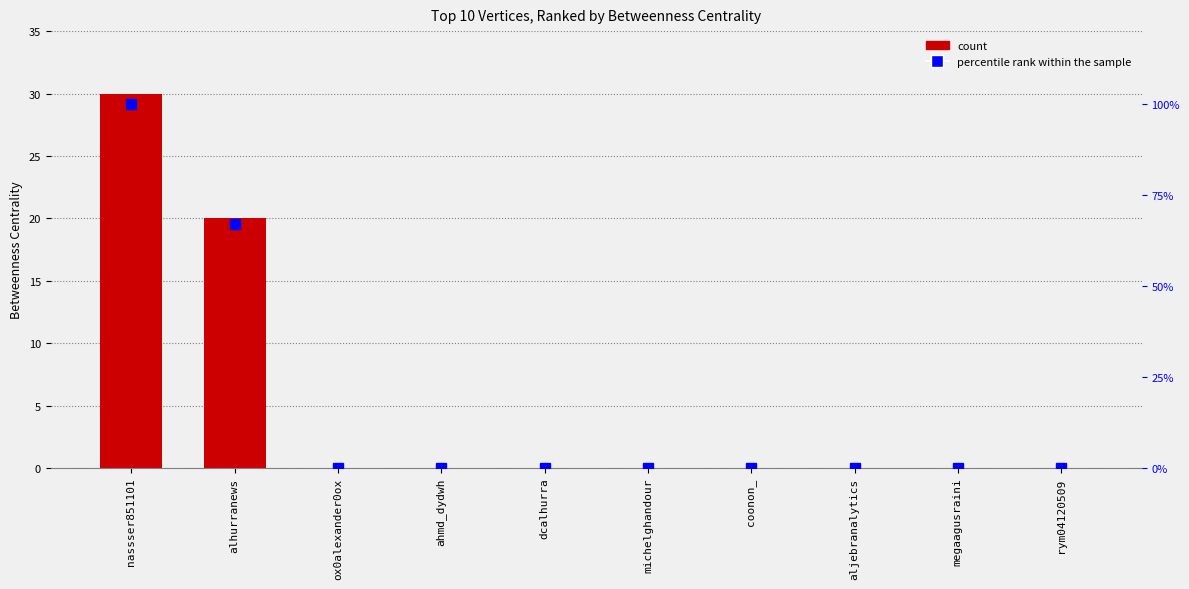

Which label corresponds to the smallest value in the chart?

ox0alexander0ox